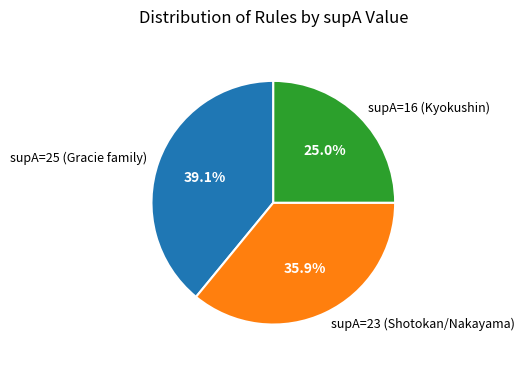

How many slices are in this pie chart?

3